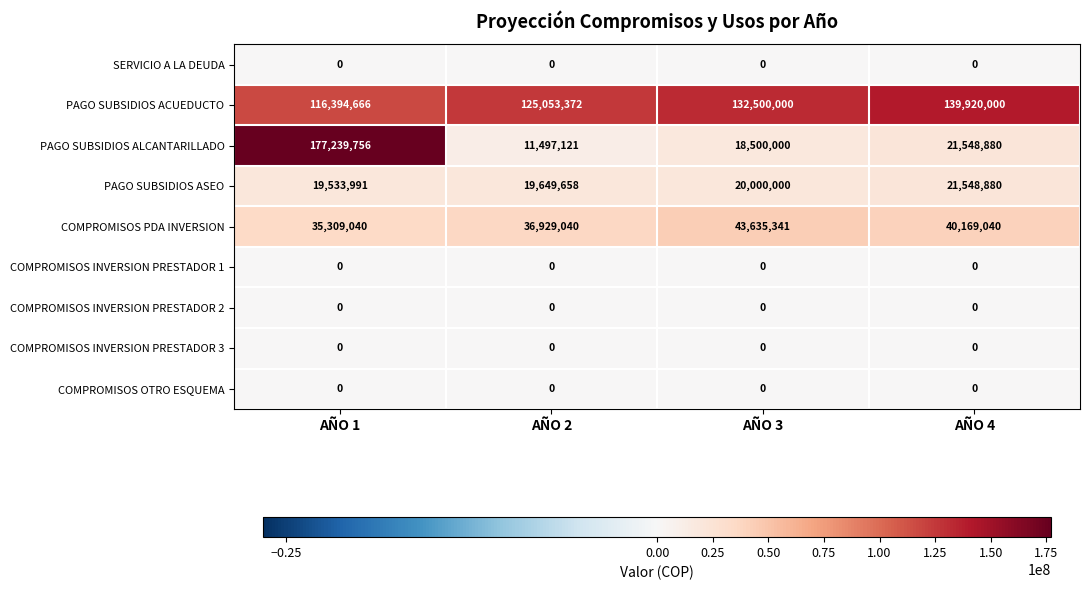

Is it true that PAGO SUBSIDIOS ACUEDUCTO equals 55842670 at AÑO 2?

False